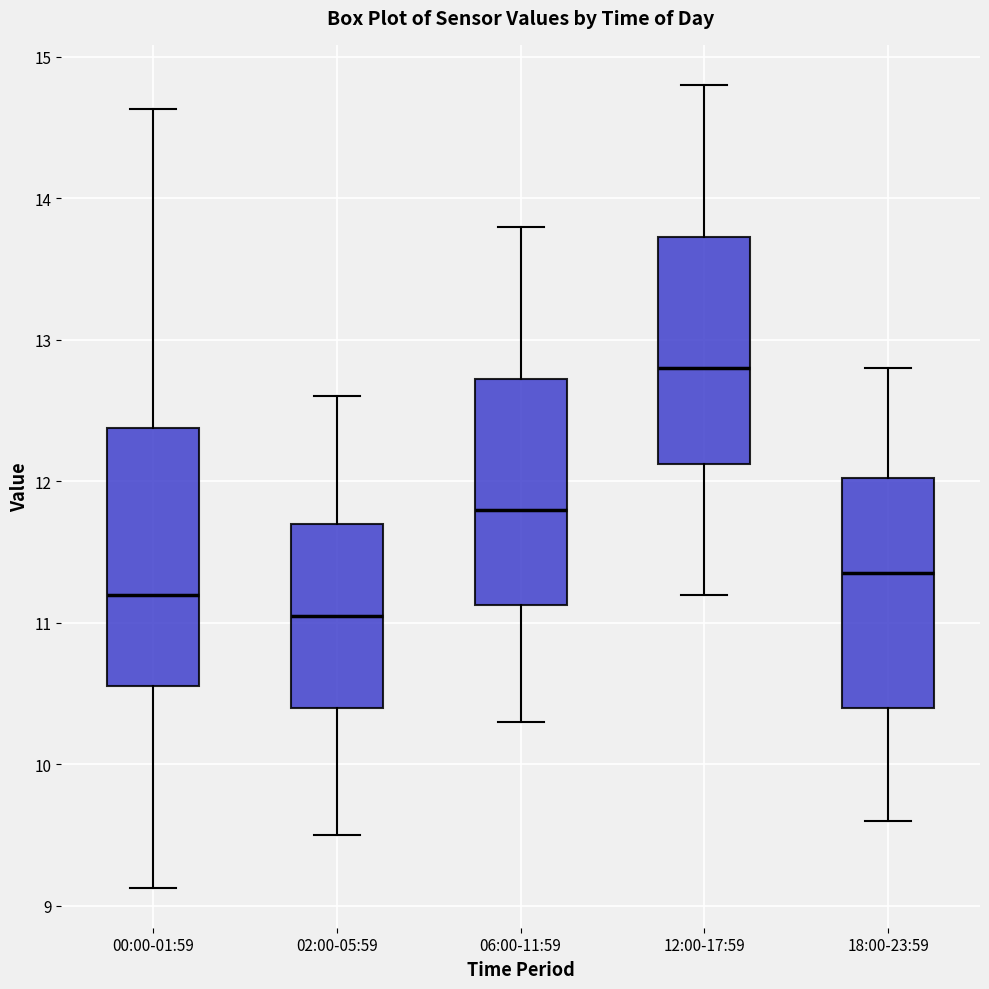

Where is the lower edge of the box for 12:00-17:59 on the y-axis? The values are not printed on the chart, so give them approximately, as read against the axis.

12.1